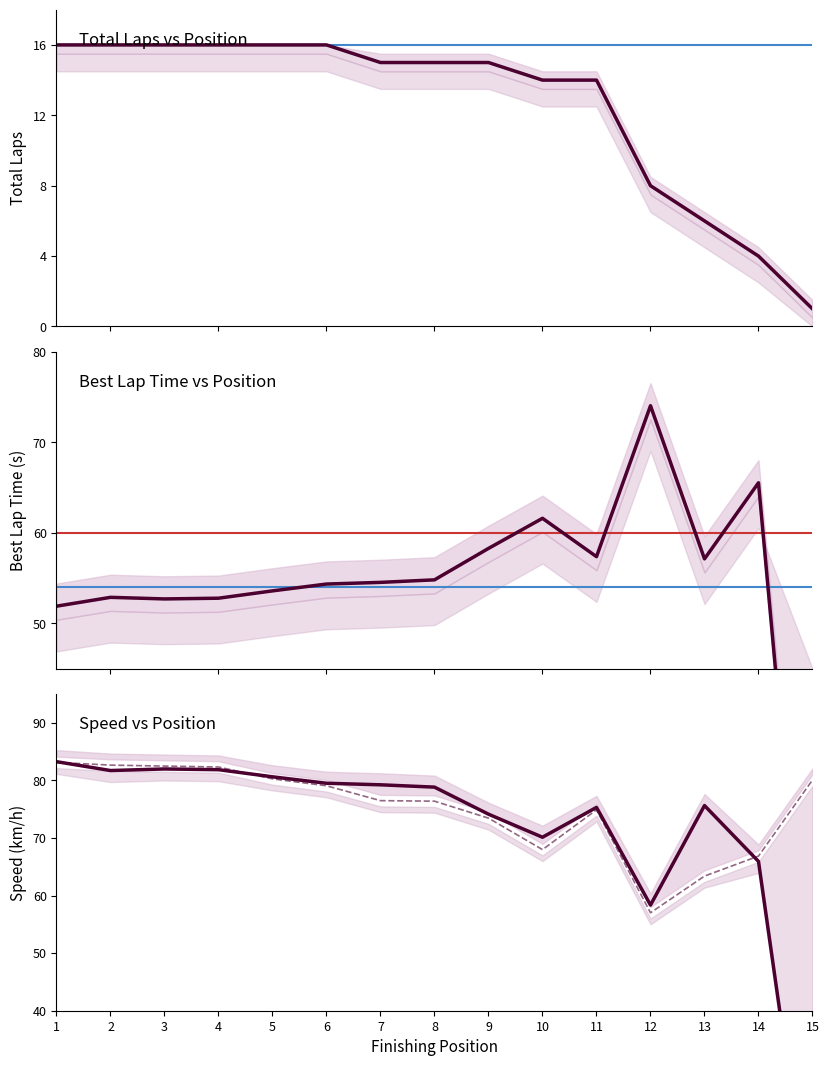

In Average Speed, how many points are higher than both neighbors (excluding endpoints)?

1